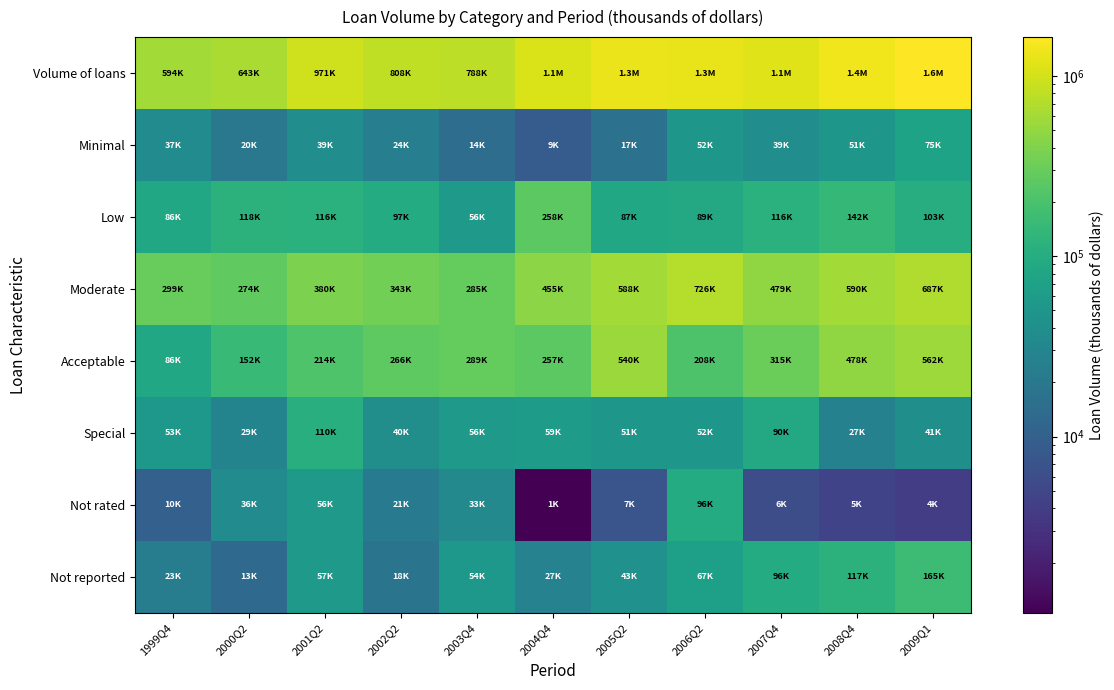

What is the difference between the highest and lowest values at 2006Q2?

1238213